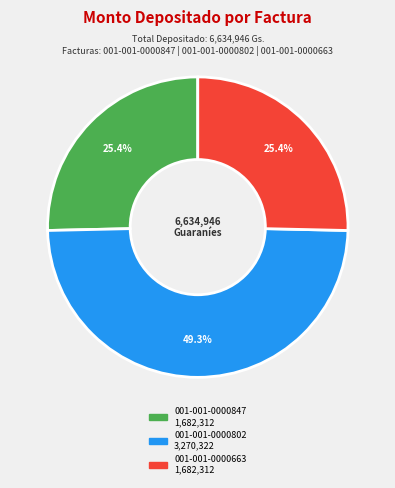

Combined, do 001-001-0000663 and 001-001-0000802 account for over 50%?

Yes